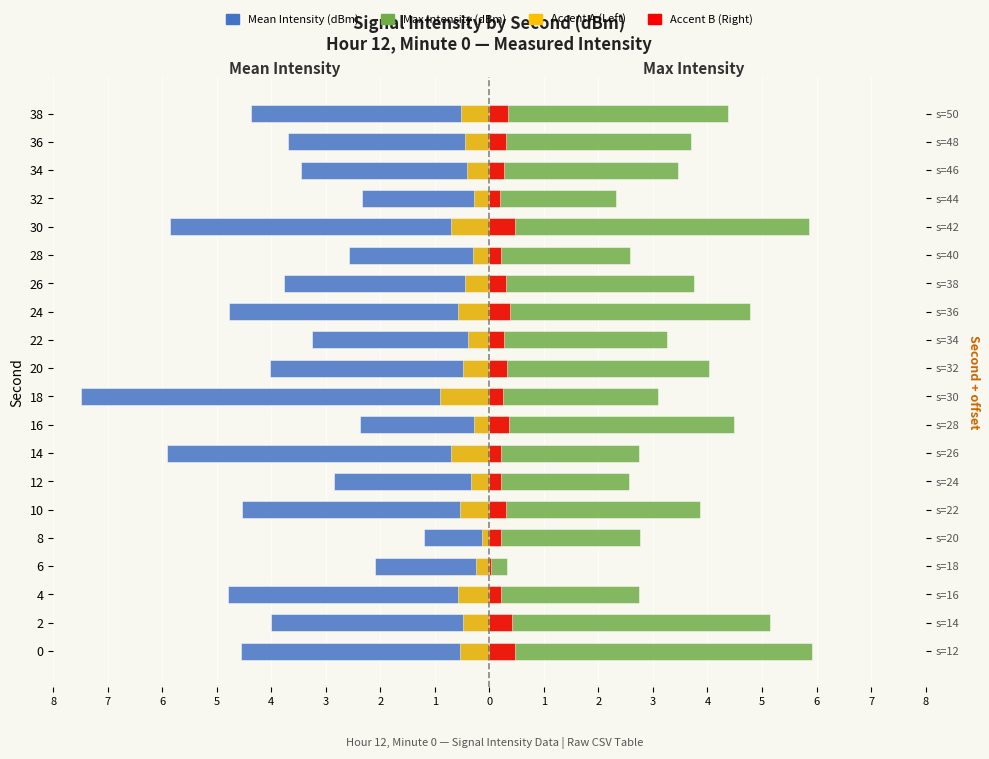

What are all the series names shown in the legend?

Mean Intensity (dBm), Max Intensity (dBm), Accent A (Left), Accent B (Right)